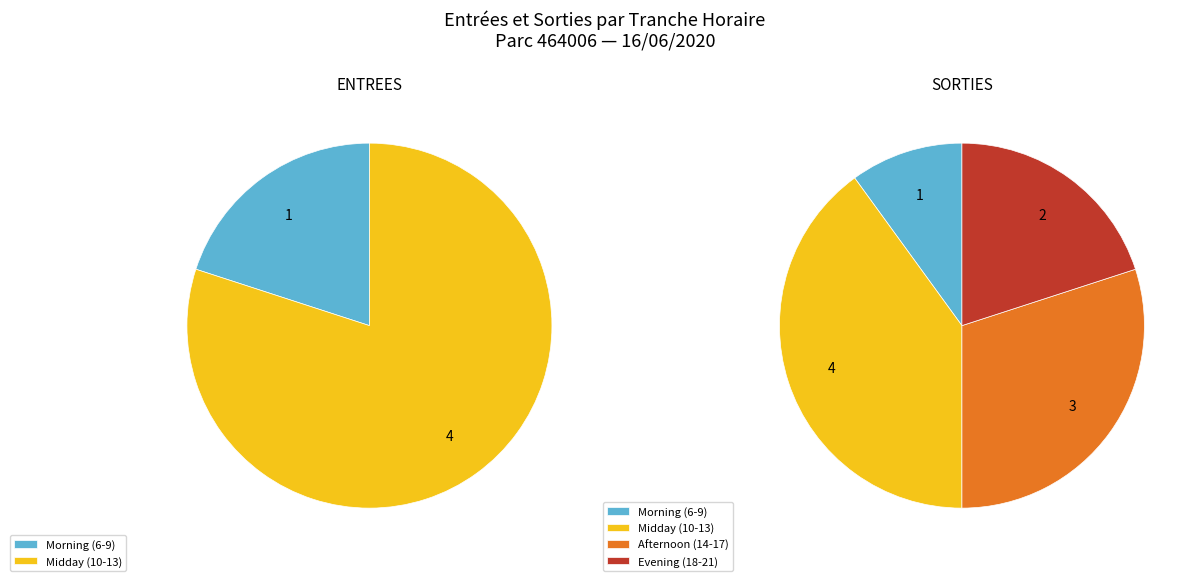

At 18, list the series in order from smallest to largest.

ENTREES, SORTIES